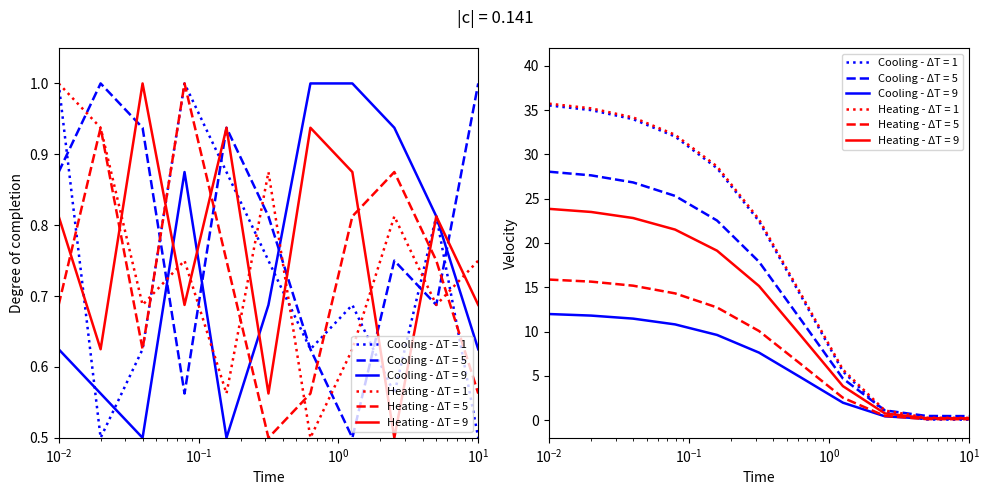

Between 1 and 3, which is larger?

3